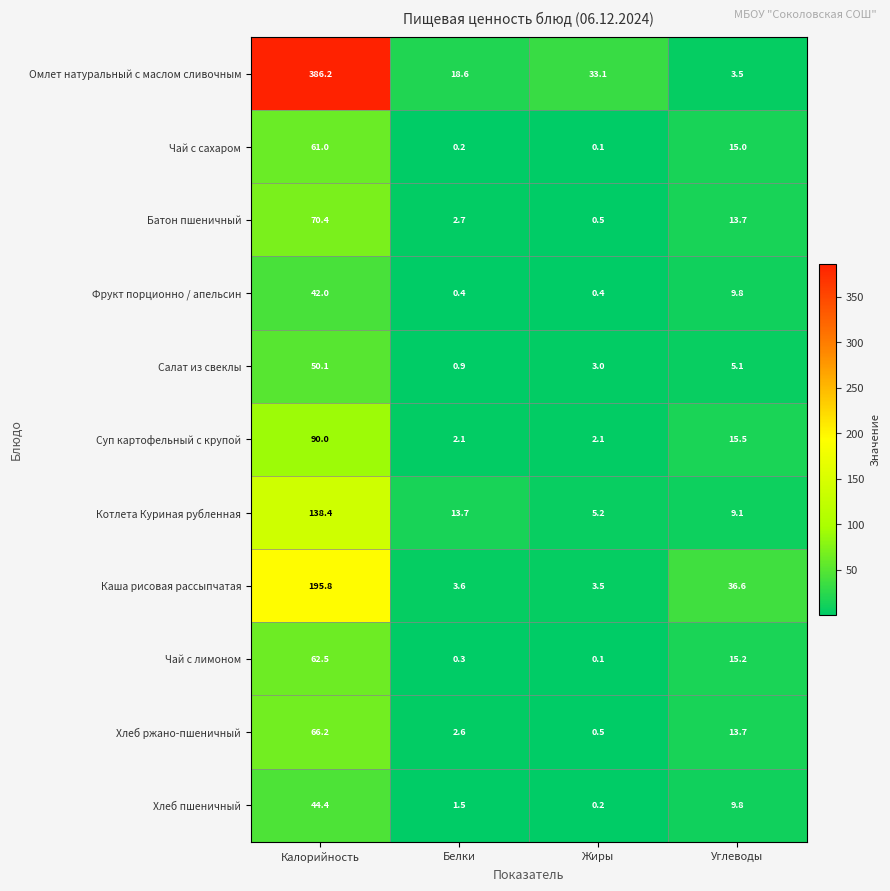

Rank the series by their maximum value, from highest to lowest.

Омлет натуральный с маслом сливочным, Каша рисовая рассыпчатая, Котлета Куриная рубленная, Суп картофельный с крупой, Батон пшеничный, Хлеб ржано-пшеничный, Чай с лимоном, Чай с сахаром, Салат из свеклы, Хлеб пшеничный, Фрукт порционно / апельсин